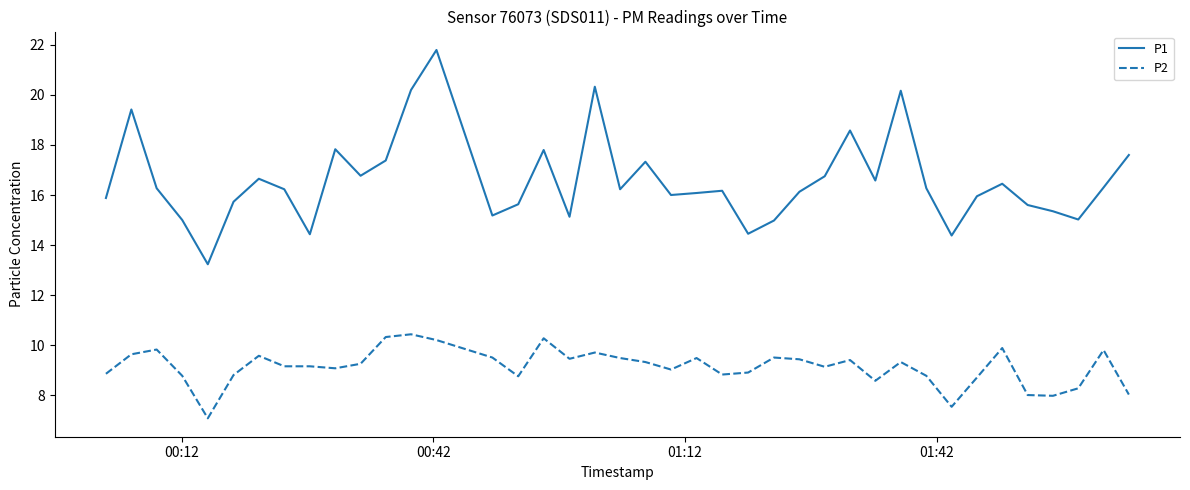

What are all the series names shown in the legend?

P1, P2